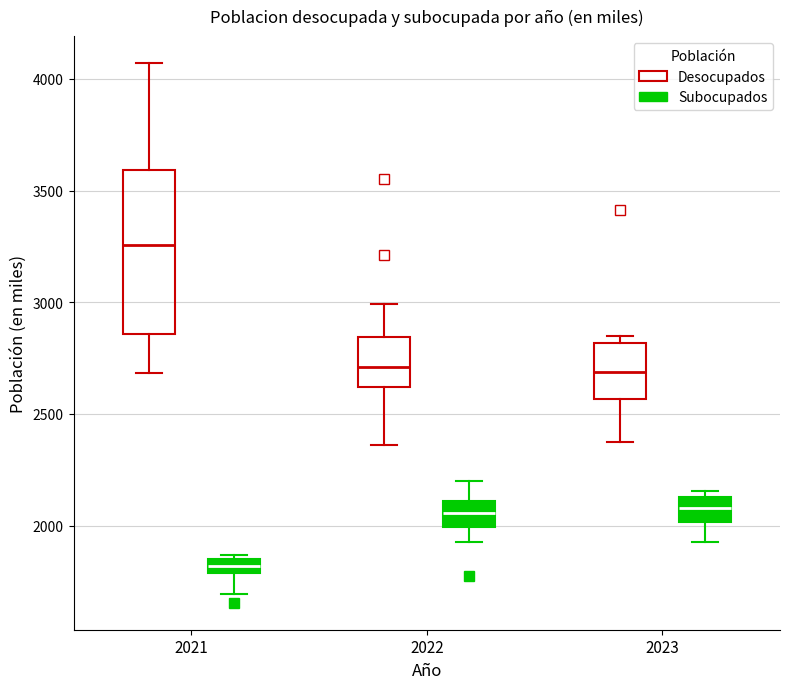

Where is the lower edge of the box for 2021 (Subocupados) on the y-axis? The values are not printed on the chart, so give them approximately, as read against the axis.

1800